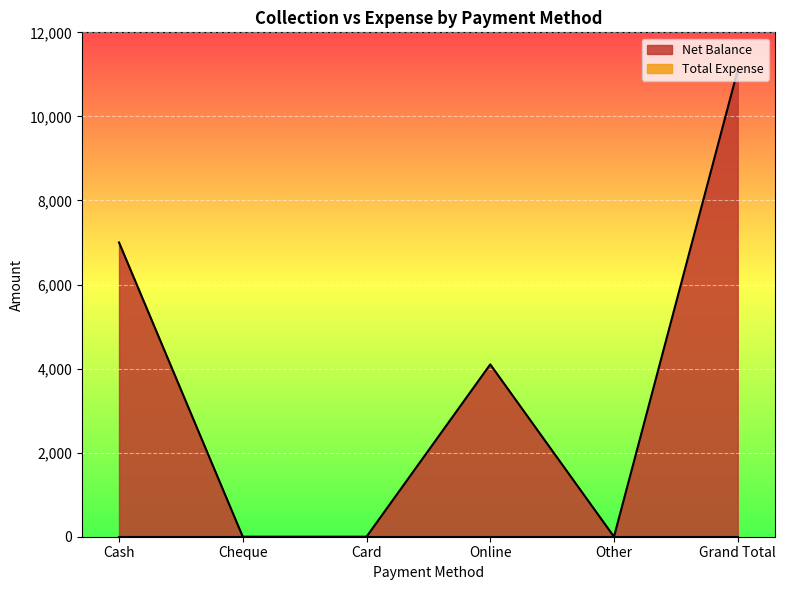

Count the values in the range 0 to 7000.

5